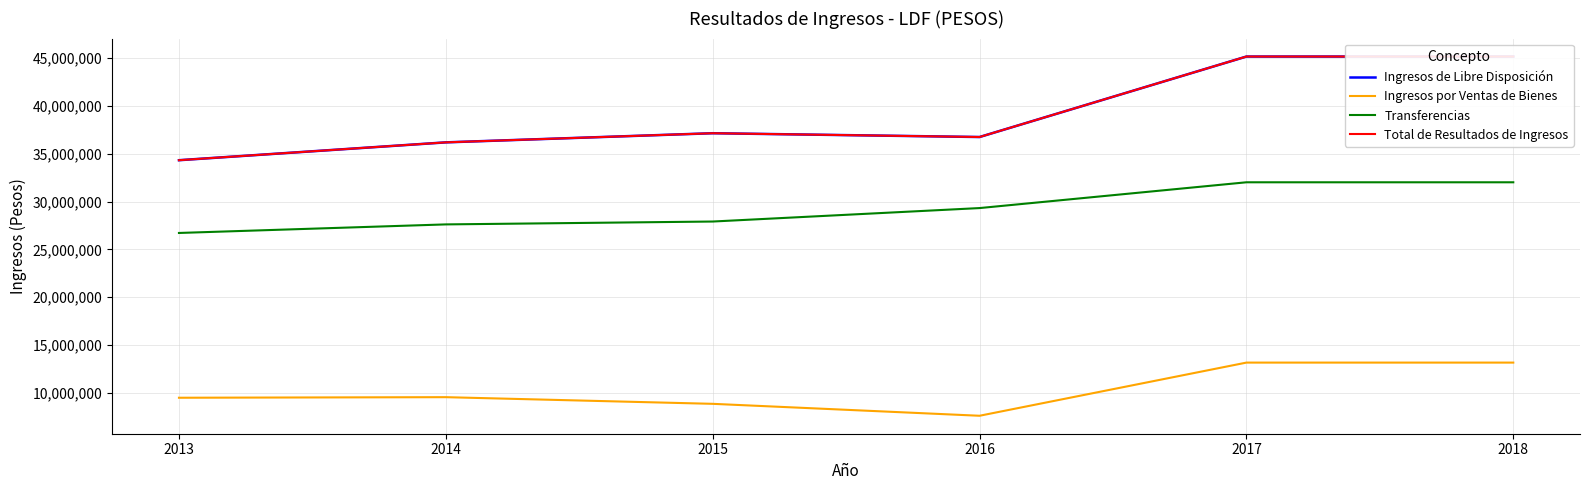

Which category has the highest value across all series?

2017